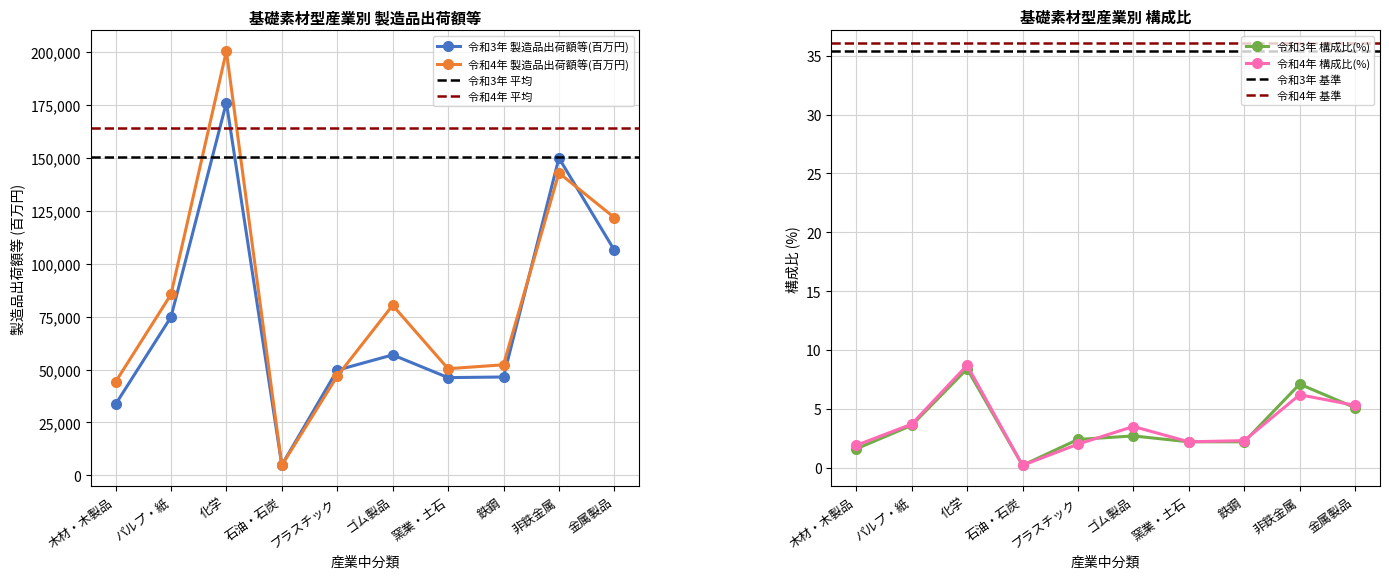

What is the average value of the 令和3年 構成比(%) series?

3.5